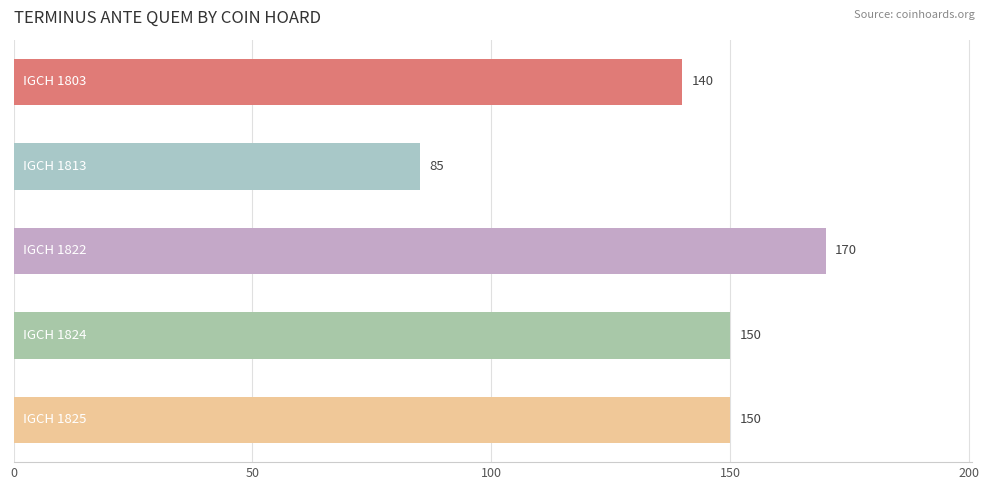

Count the values in the range 140 to 150.

3